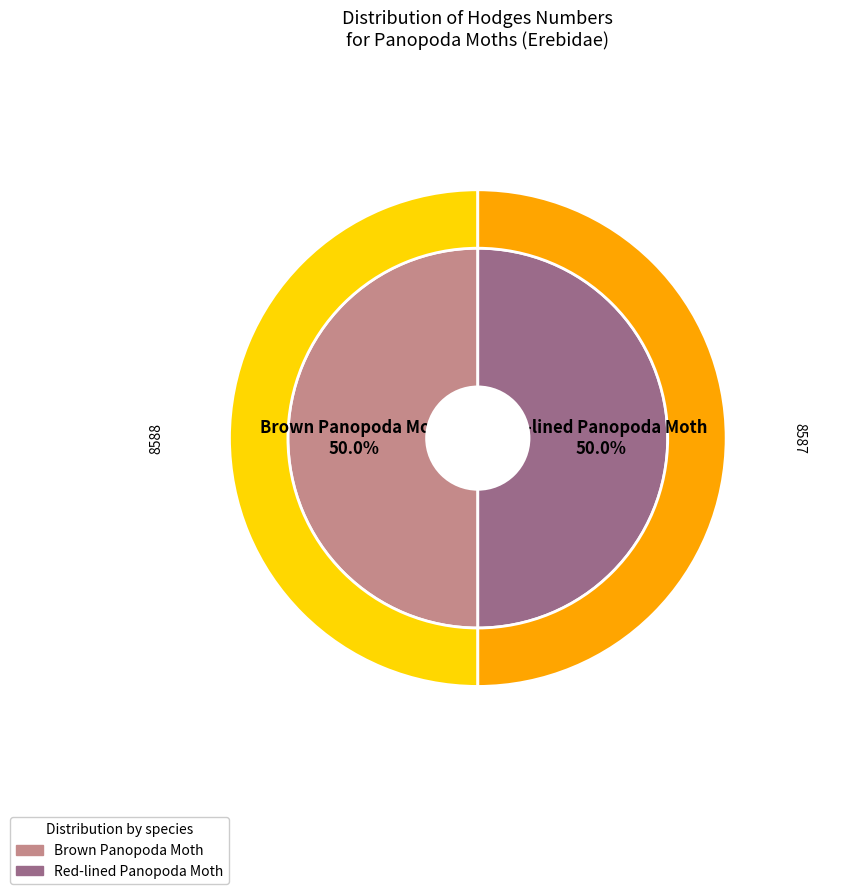

Does any single category account for the majority?

Yes